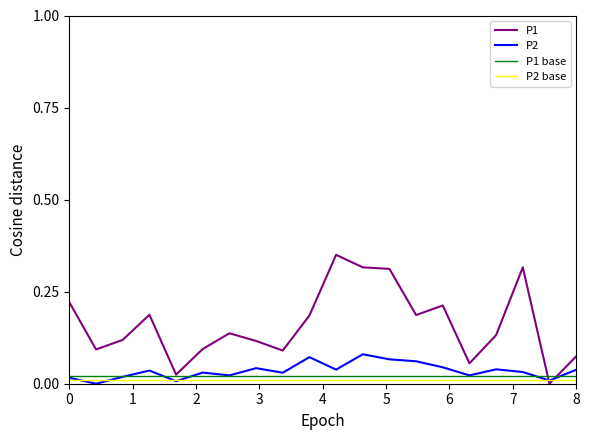

Which series has the largest total across all categories?

P1